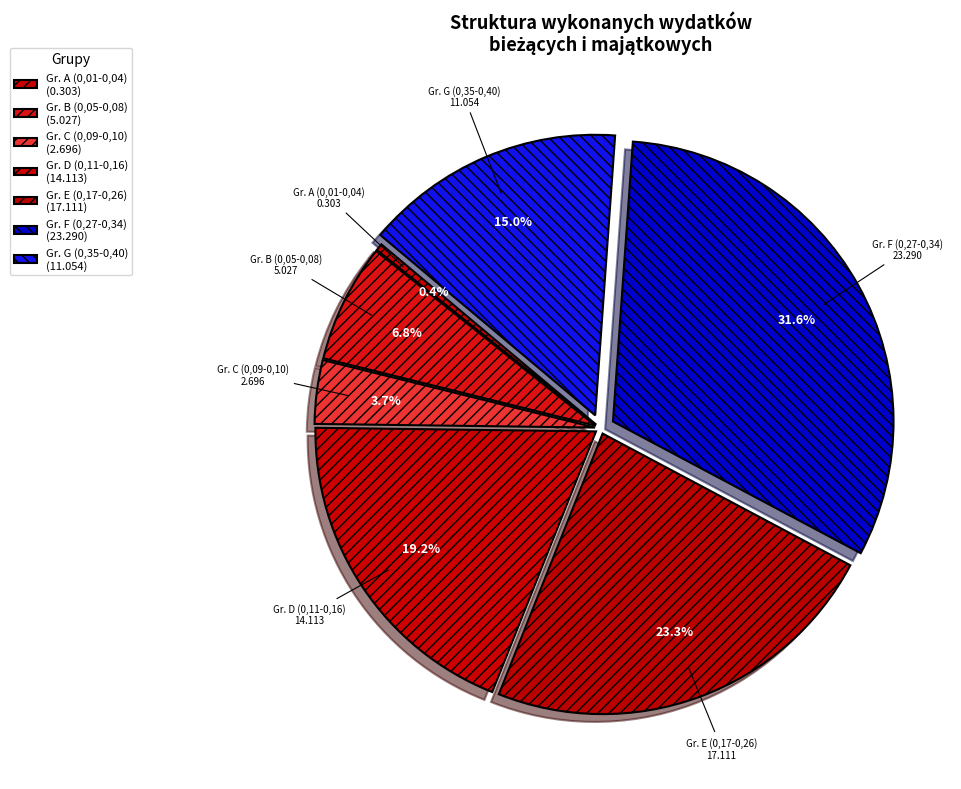

Approximately how many times larger is the value at Gr. E (0,17-0,26) compared to Gr. B (0,05-0,08)?

3.4